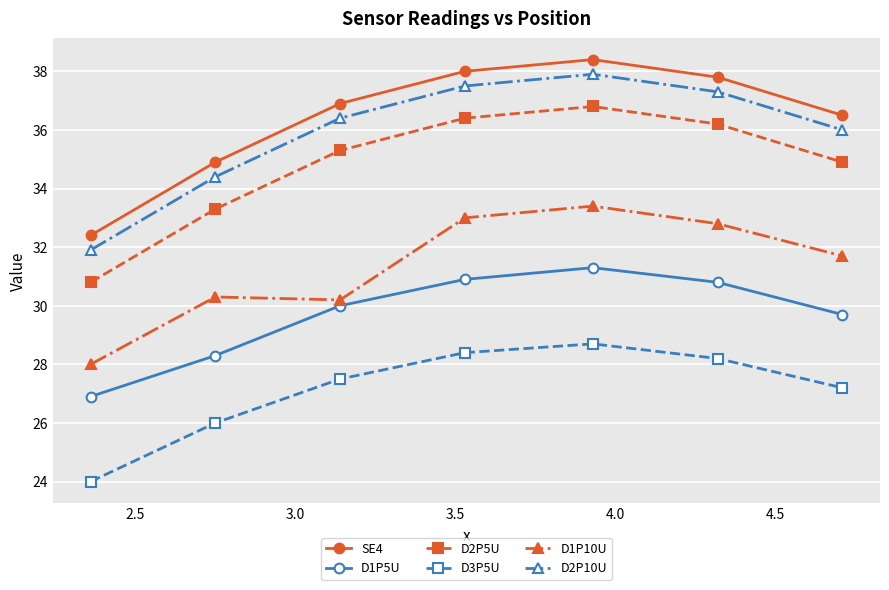

In D1P10U, how many points are higher than both neighbors (excluding endpoints)?

2